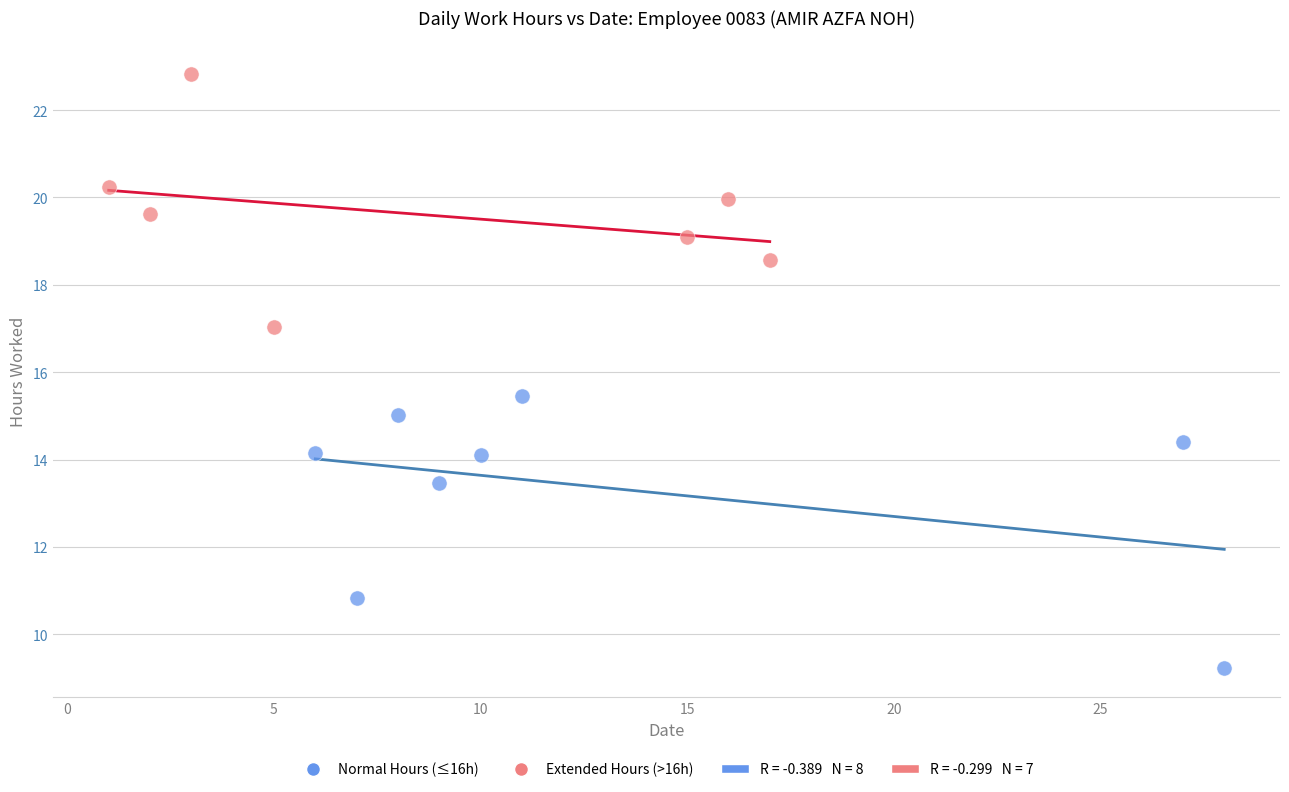

Which series contains the lowest Y value?

Normal Hours (≤16h)